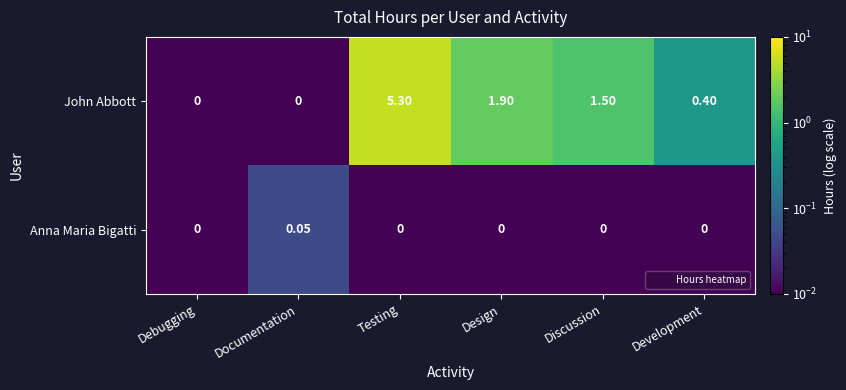

Which series changed the most between Documentation and Discussion?

John Abbott